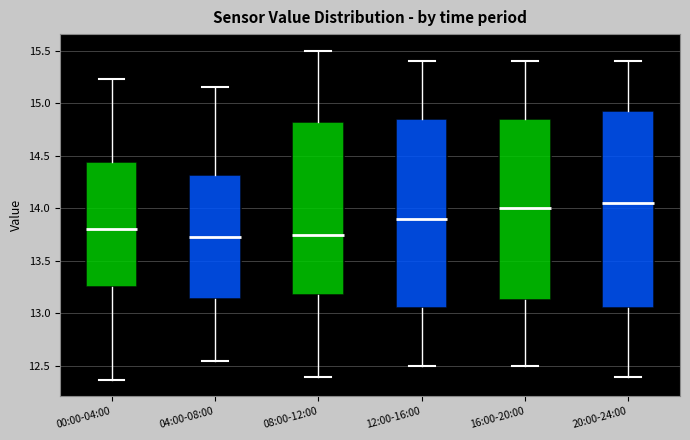

Where is the lower edge of the box for 20:00-24:00 on the y-axis? The values are not printed on the chart, so give them approximately, as read against the axis.

13.05